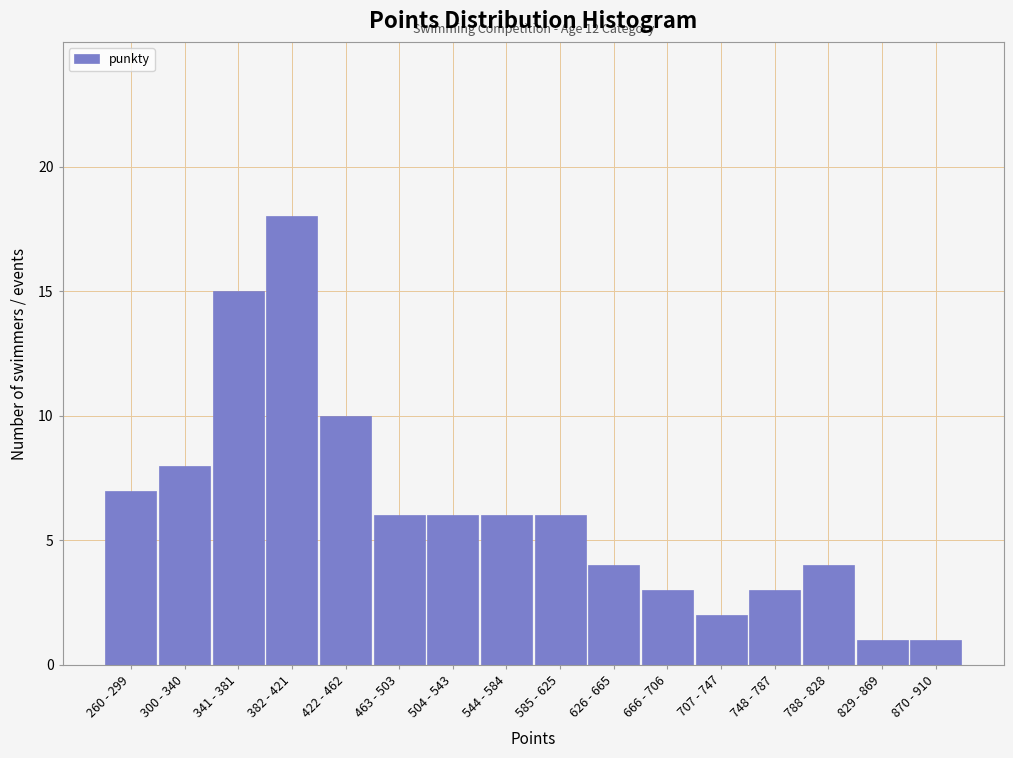

Reading left to right, what are all the values shown in this chart?

7	8	15	18	10	6	6	6	6	4	3	2	3	4	1	1